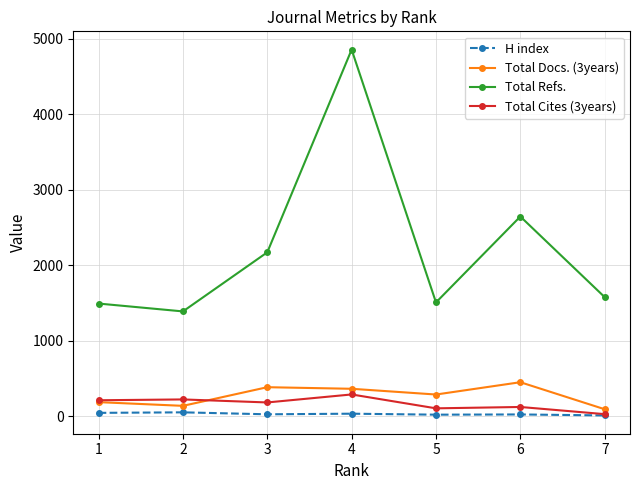

True or false: Total Refs. and Total Docs. (3years) intersect in this chart.

False